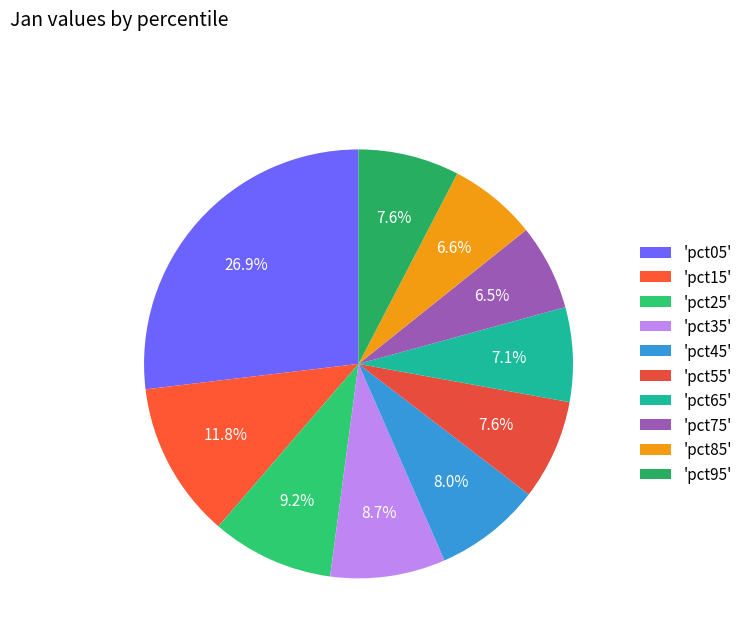

Which category has the biggest portion of the pie?

'pct05'